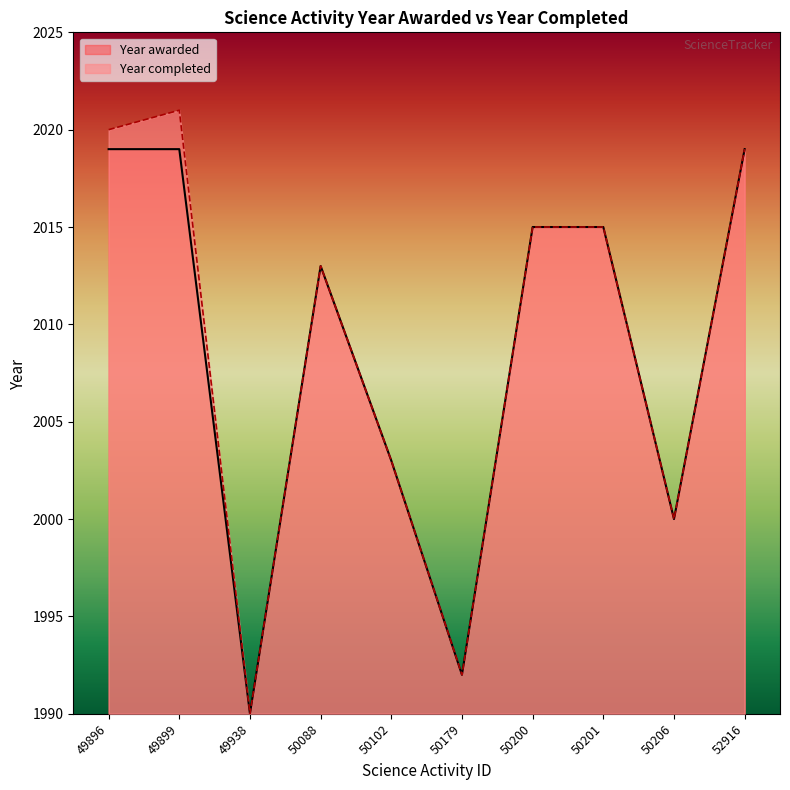

Which category has the highest value in the Year awarded series?

49896